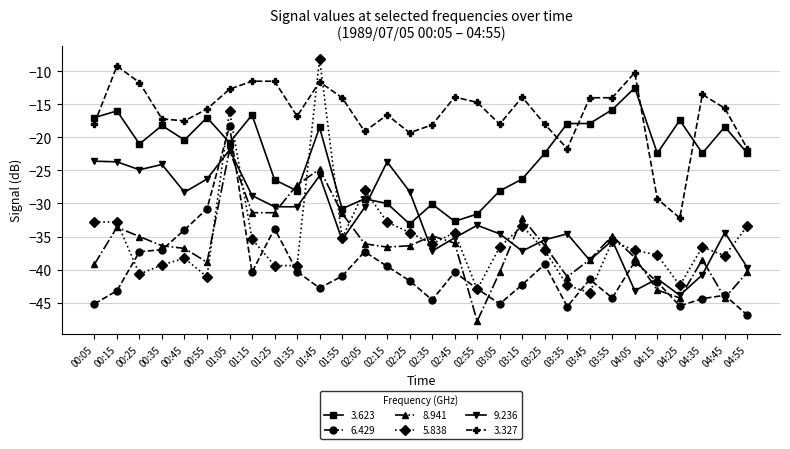

What is the sum of all 3.327 values?

-491.1